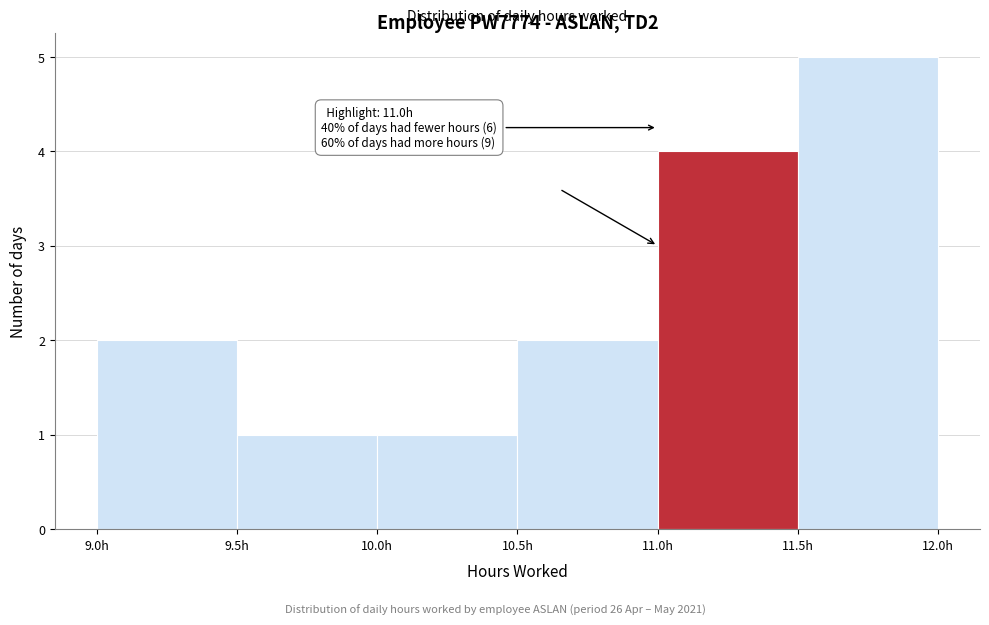

Which range on the x-axis has the tallest bar?

11.5 to 12.0